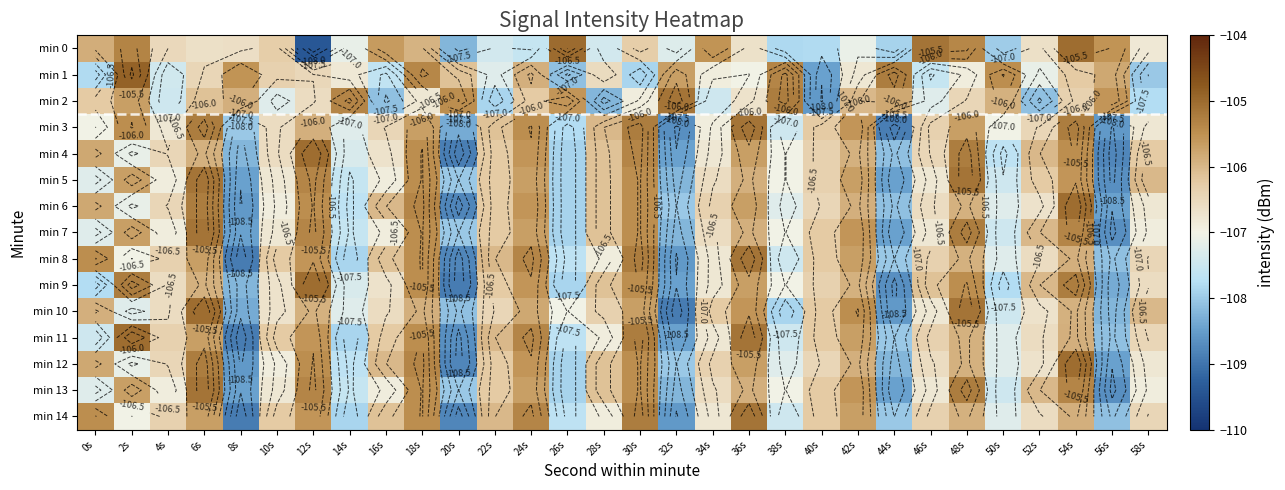

How many values in the min 14 series exceed -106?

10